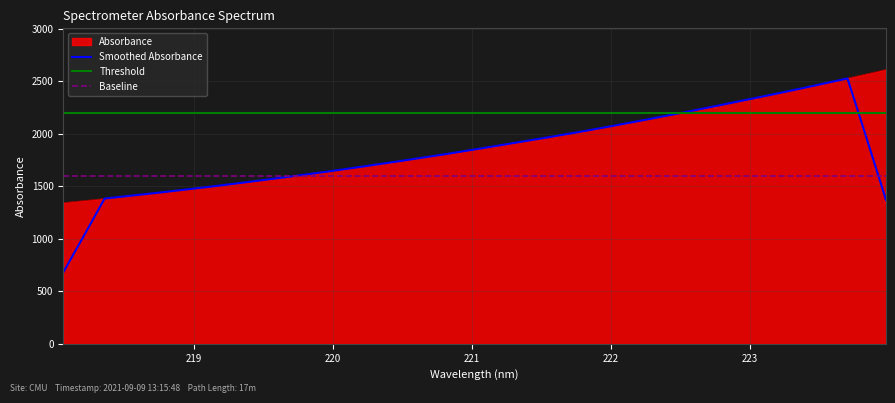

The value at 218.2508 is 2021.5. True or false?

False